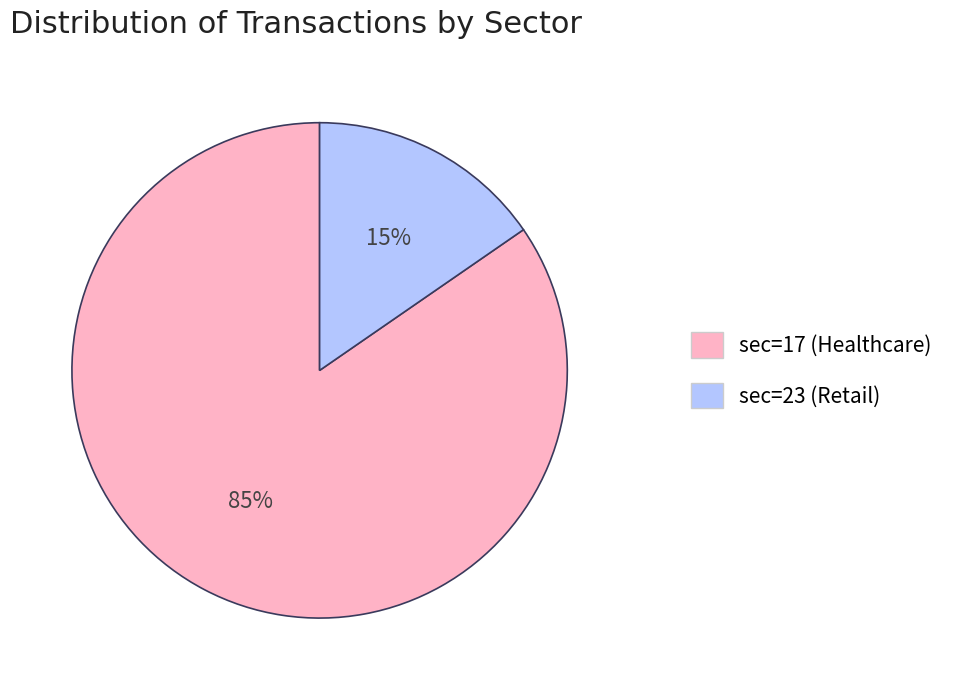

Does any single category account for the majority?

Yes